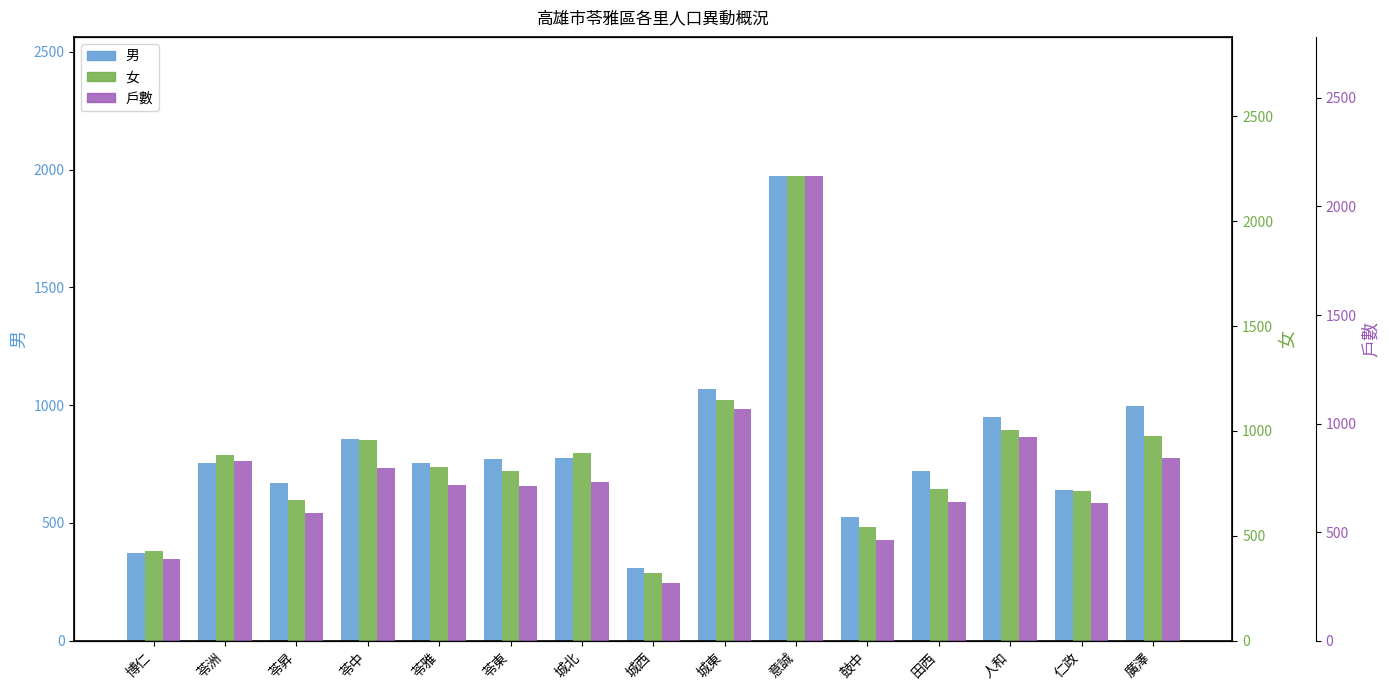

The value of 男 at 意誠 is 1972. True or false?

True